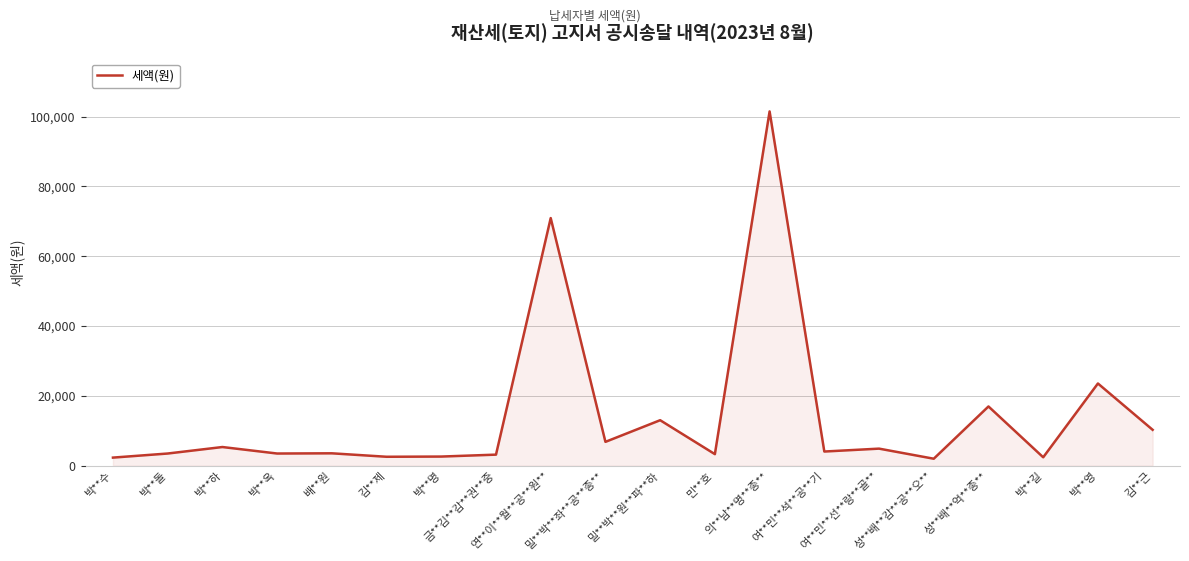

What is the difference between the maximum and minimum values?

99470